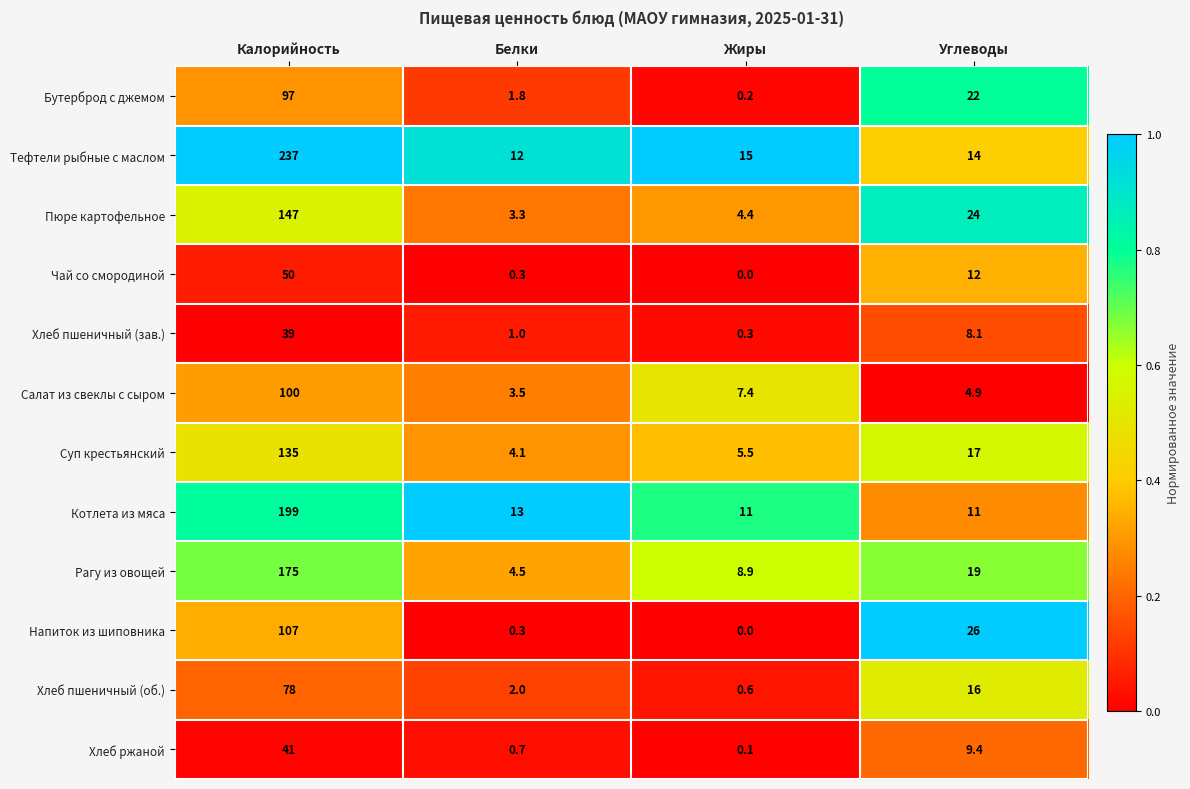

The value of Бутерброд с джемом at Углеводы is 39.3. True or false?

False